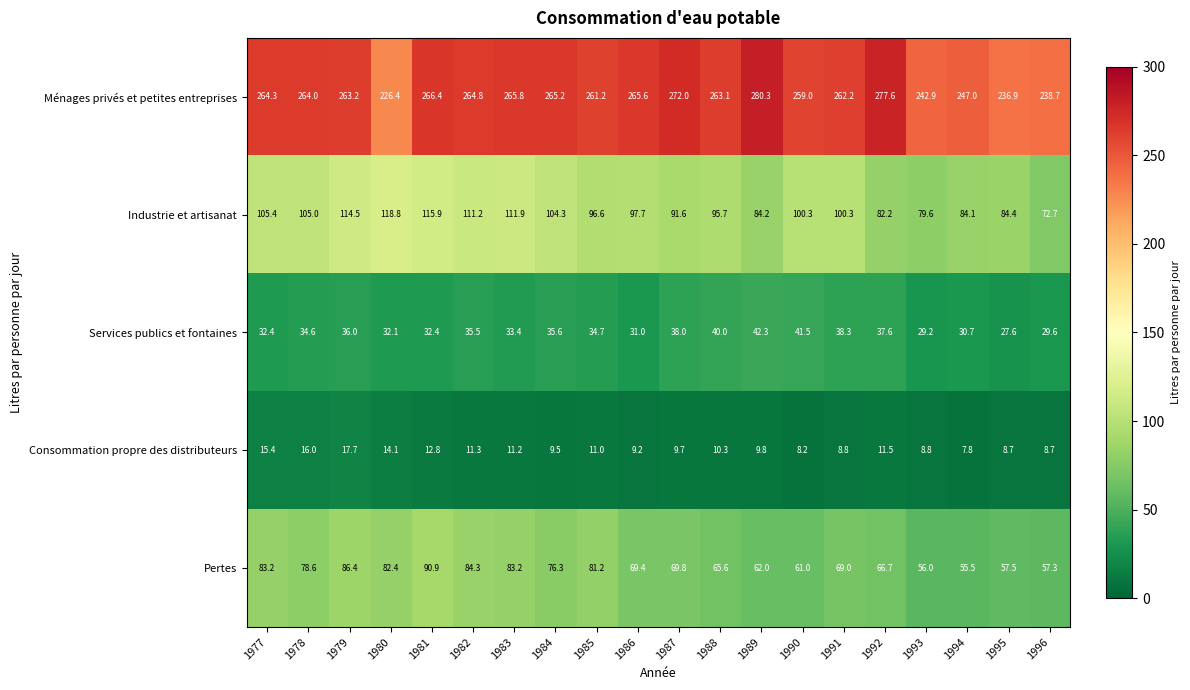

Where is Pertes nearest to the value 73?

1987